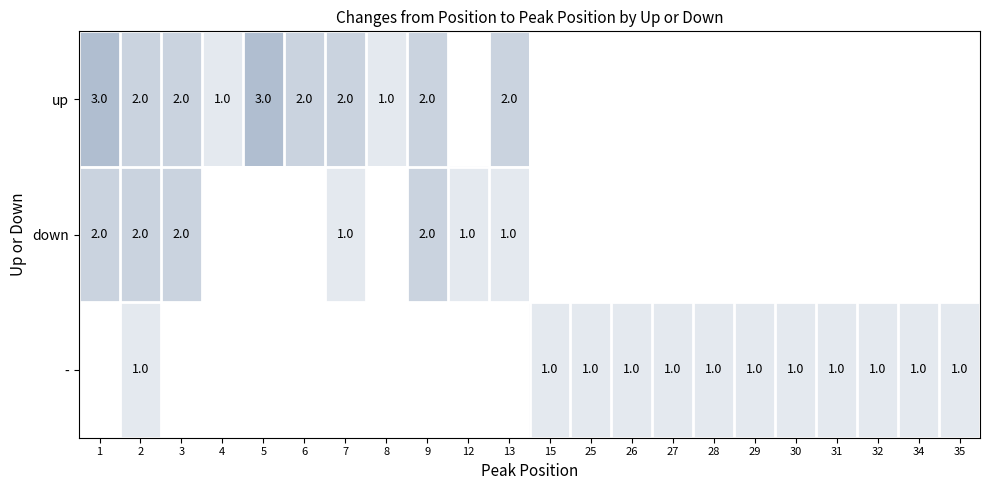

The - series shows 1 at 31. True or false?

True